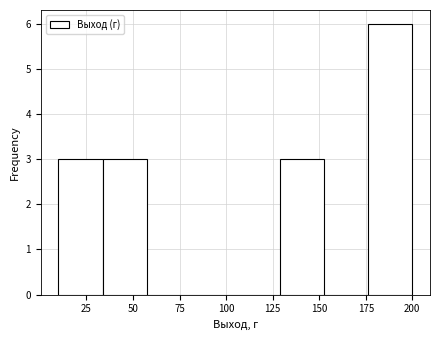

Over which range of the x-axis is the bar tallest?

175 to 200